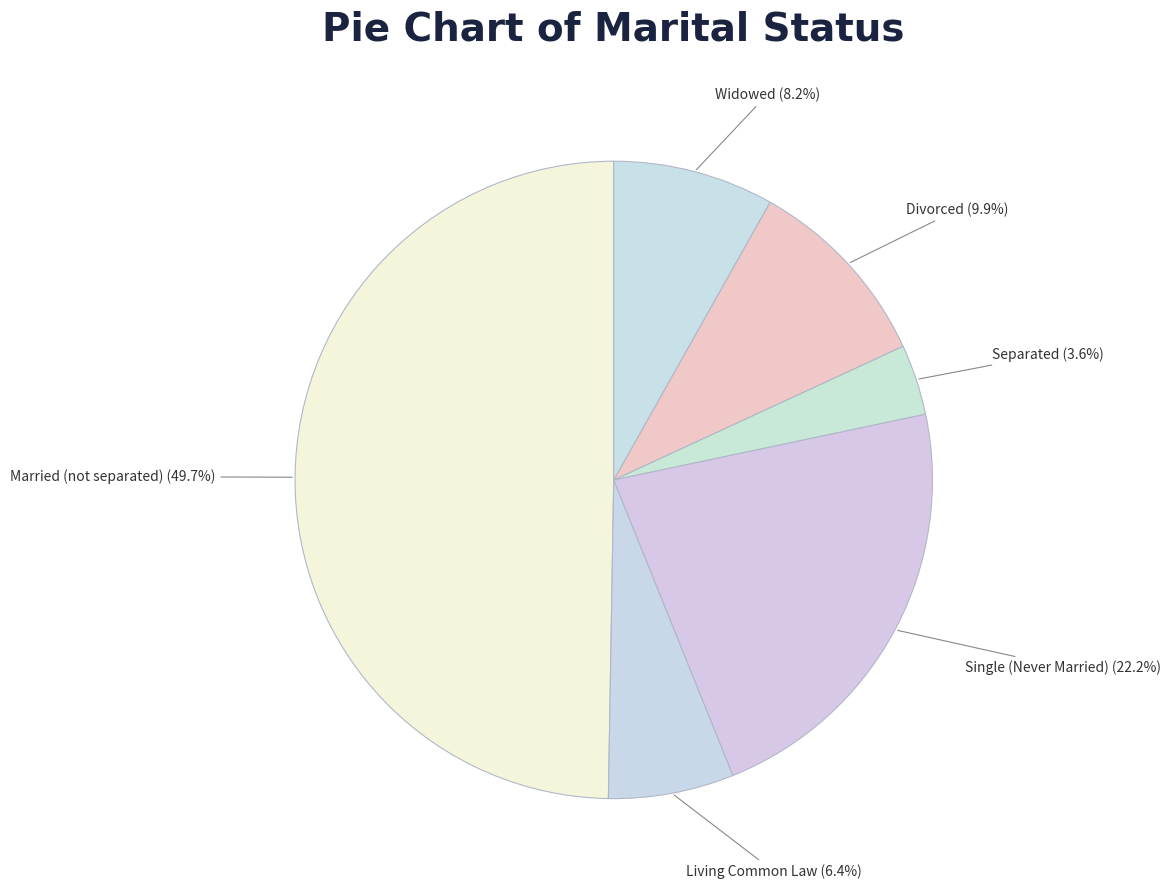

What percentage is the Single (Never Married) slice, to the nearest percent?

22%